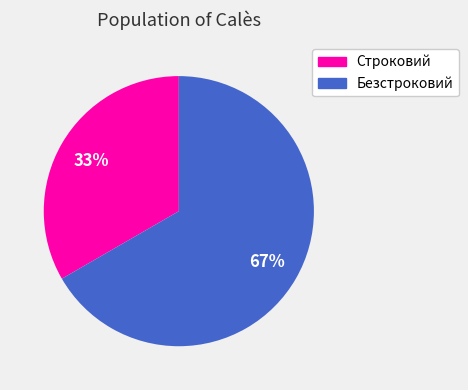

The Безстроковий slice represents 67% of the pie. True or false?

True